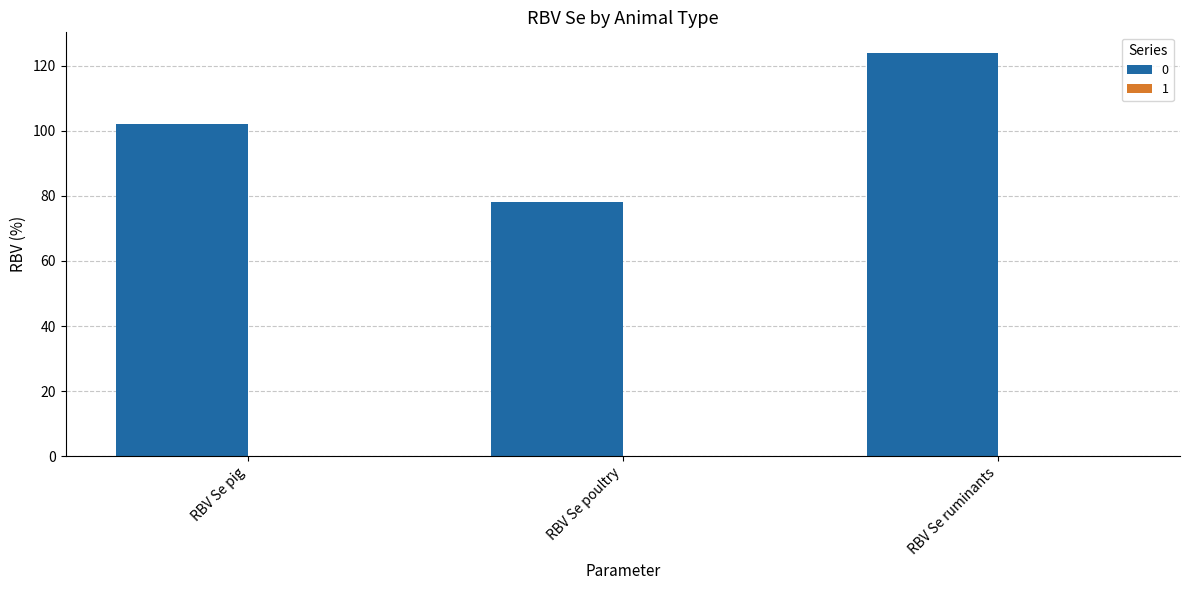

The value at RBV Se ruminants is 162. True or false?

False